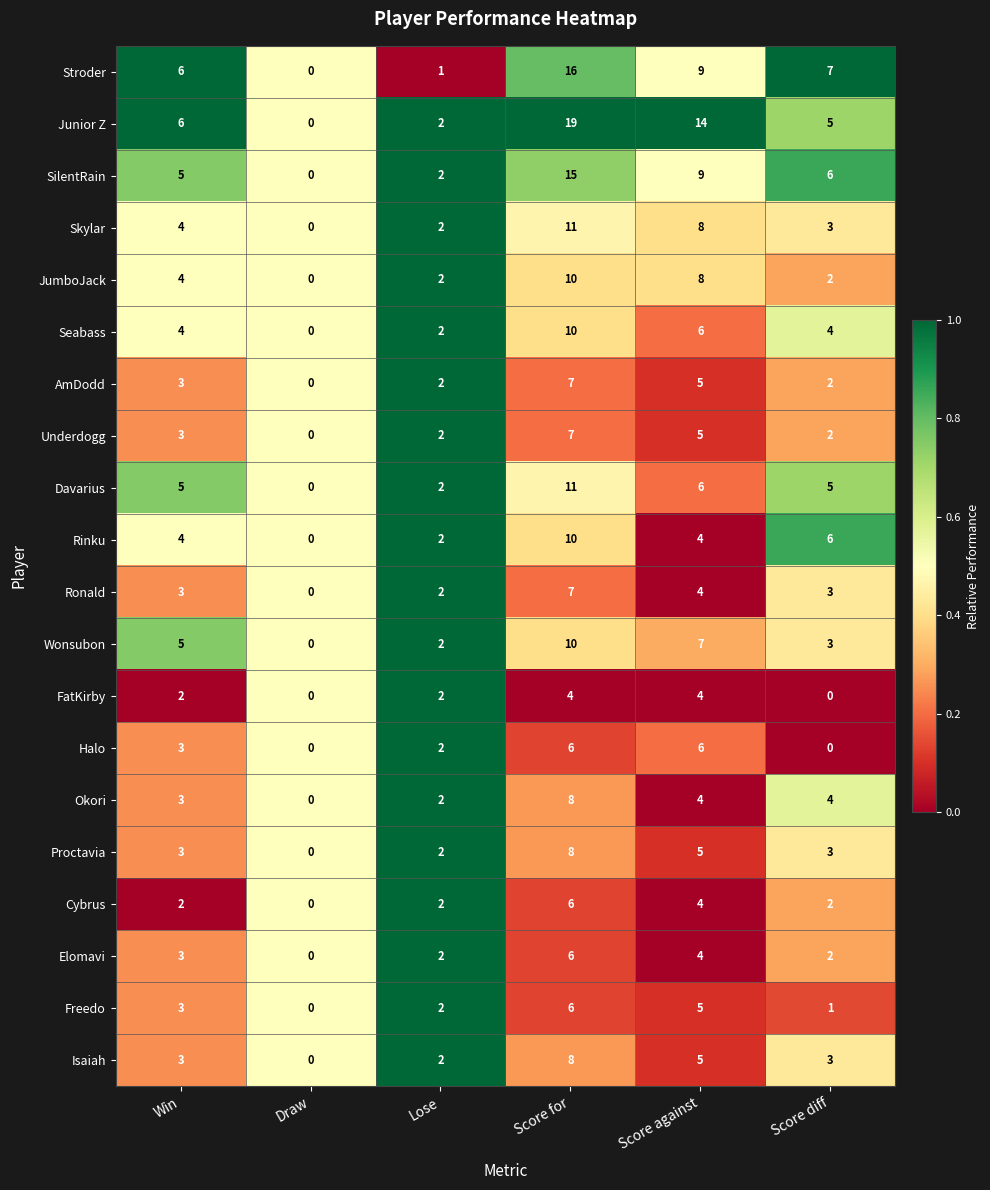

The Elomavi series shows 7 at Score against. True or false?

False